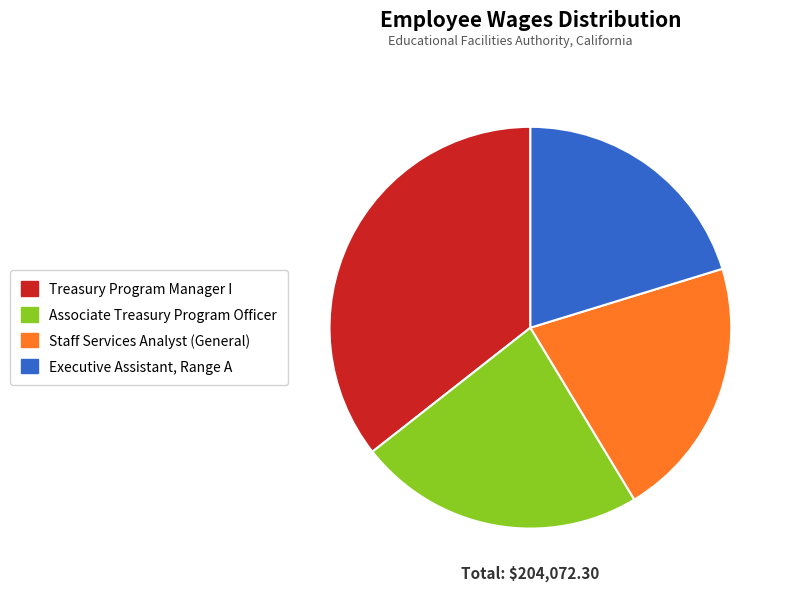

Does Executive Assistant, Range A represent more than half of the total?

No